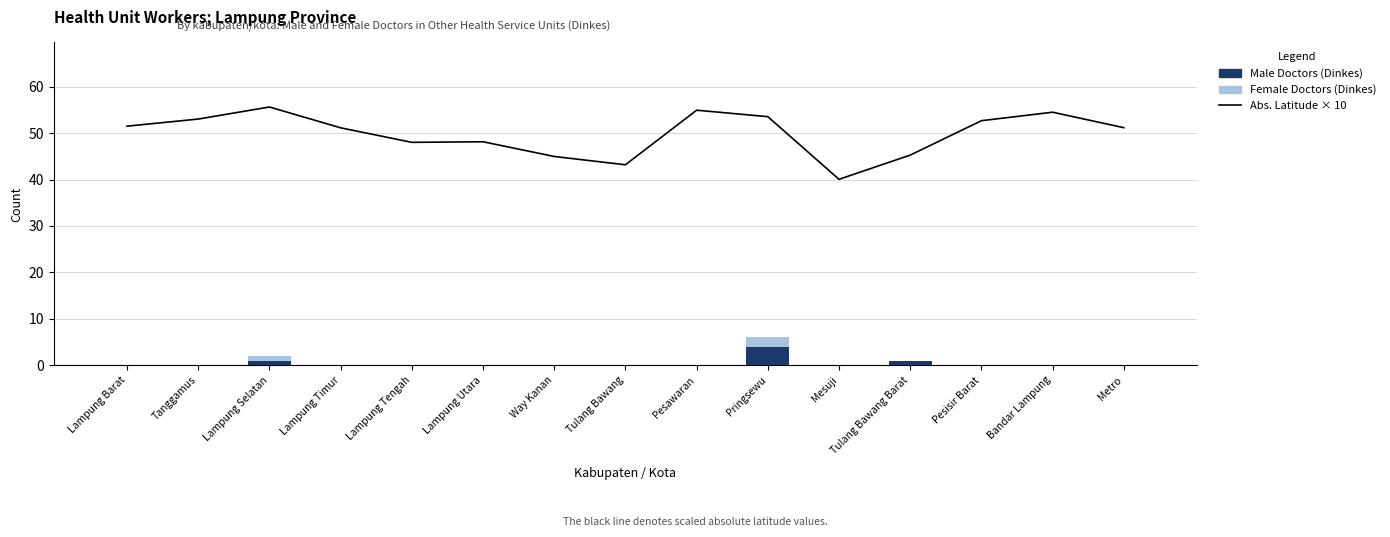

Where does the Abs. Latitude × 10 (reference line) series first go above 51?

Lampung Barat